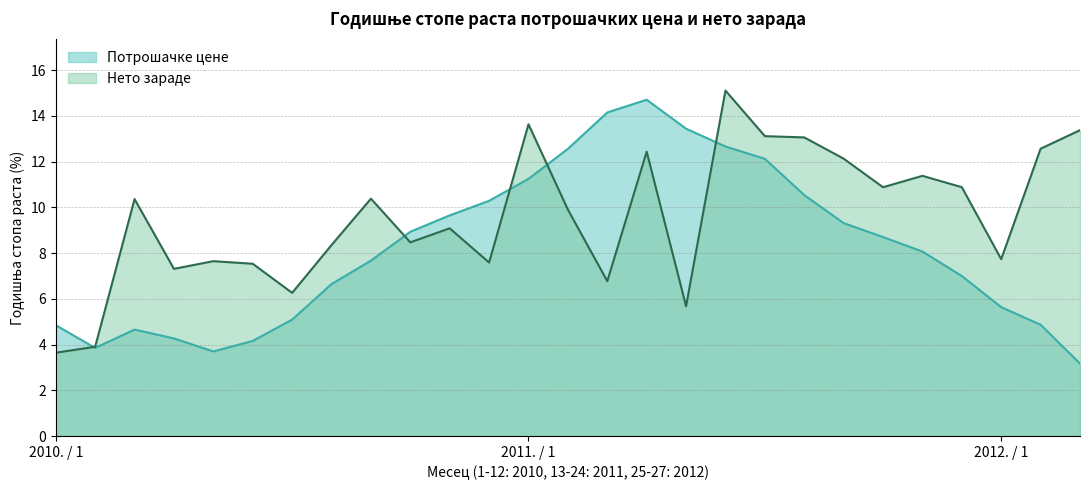

The Потрошачке цене series shows 8.7 at 22. True or false?

True